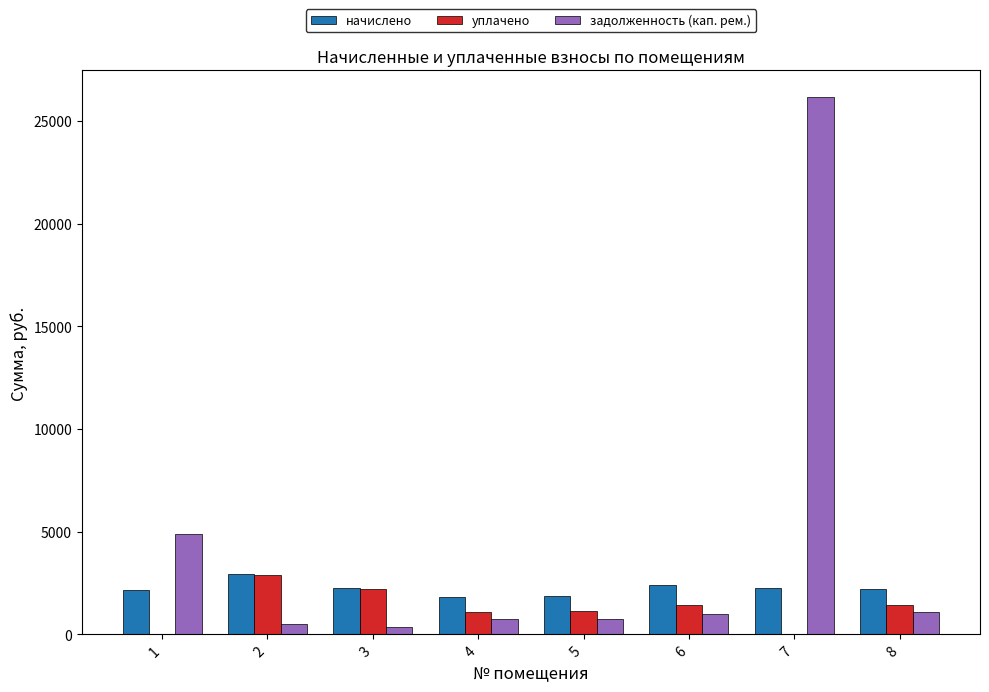

What is the greatest value displayed?

26149.4